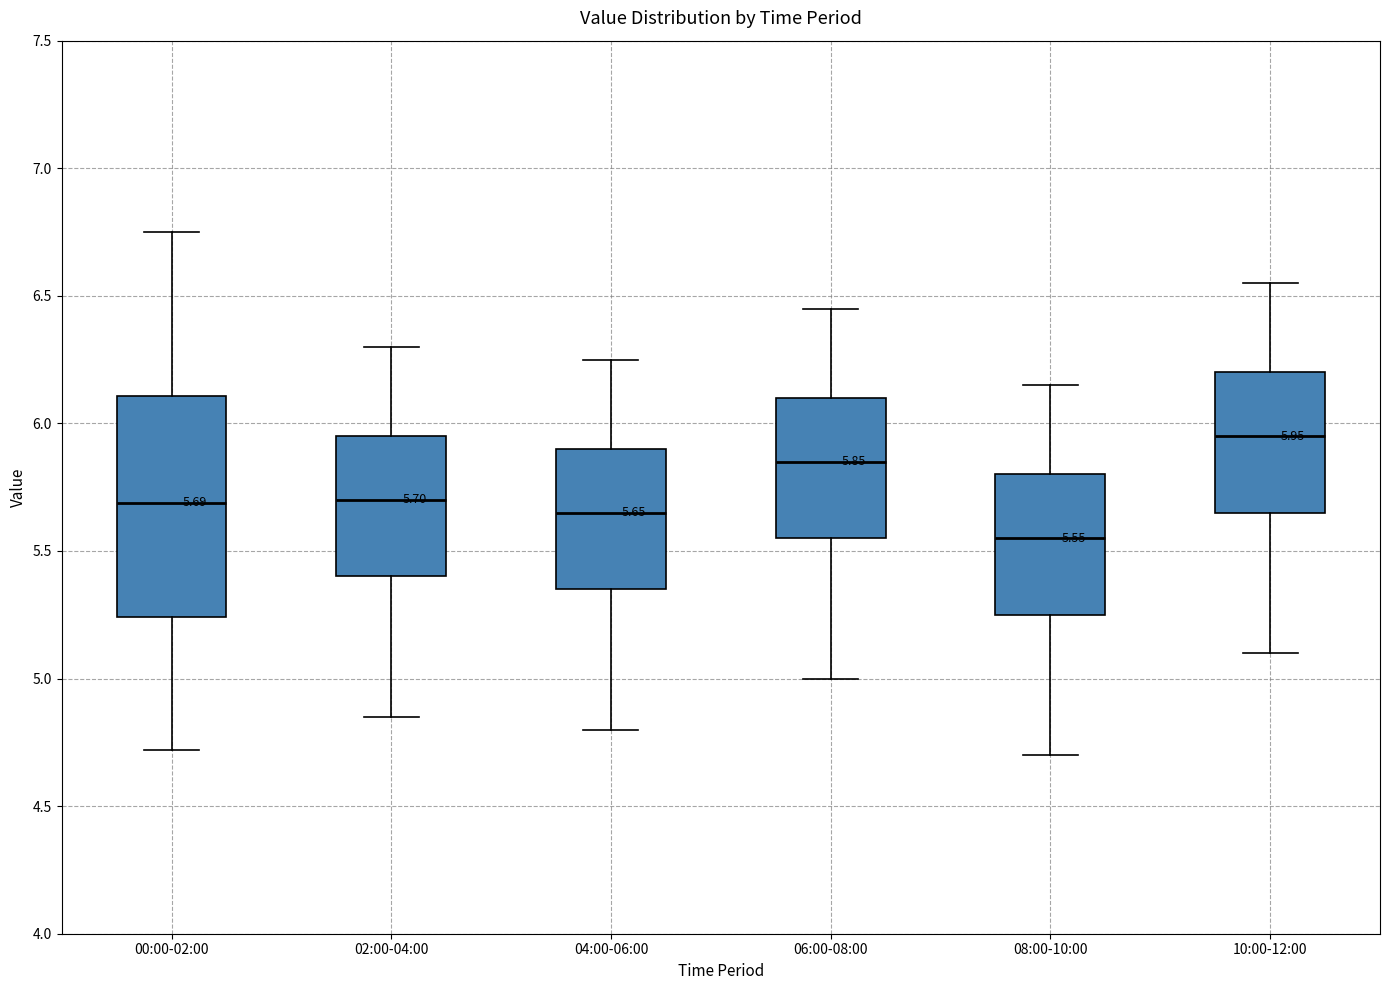

Which box's median line is the lowest?

08:00-10:00